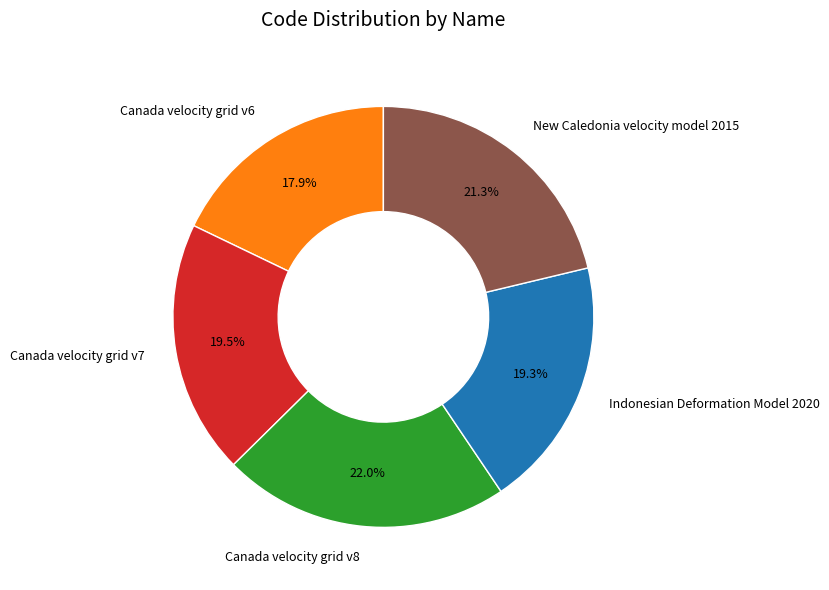

Does any single category account for the majority?

No